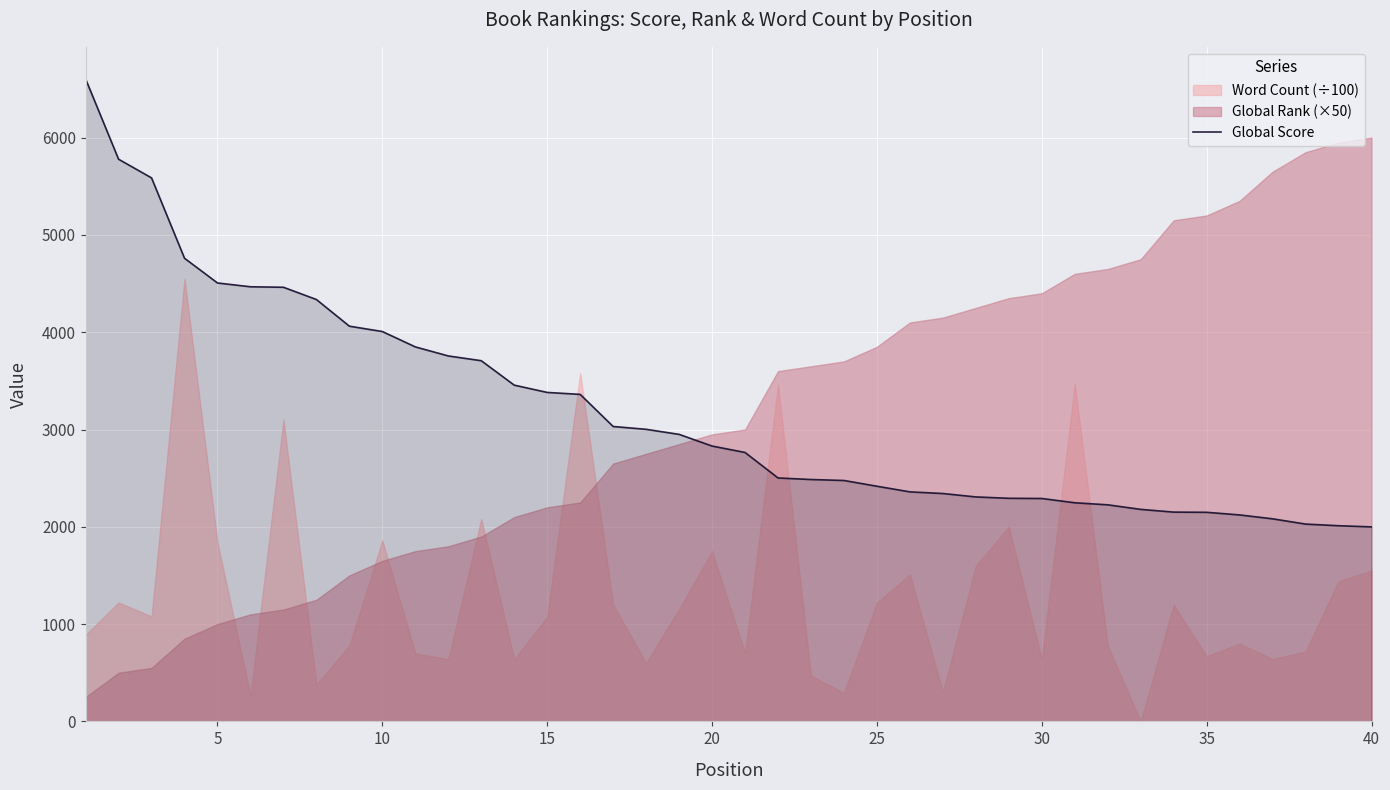

What is the minimum value for Global Score?

1999